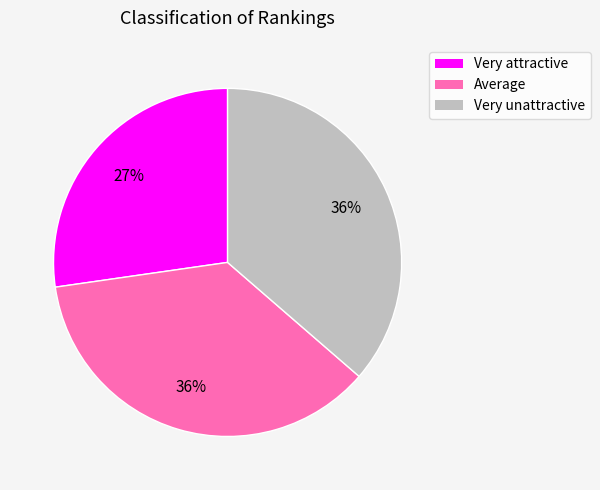

Which slice is the smallest?

Very attractive